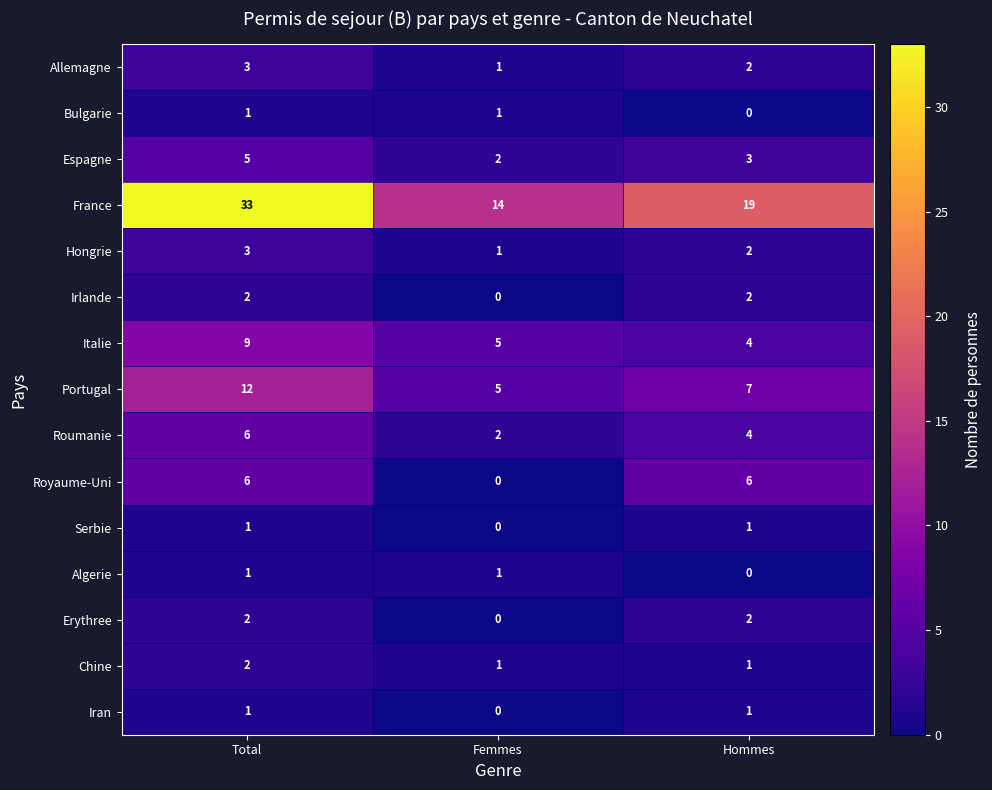

What is the total value across all series at Total?

87